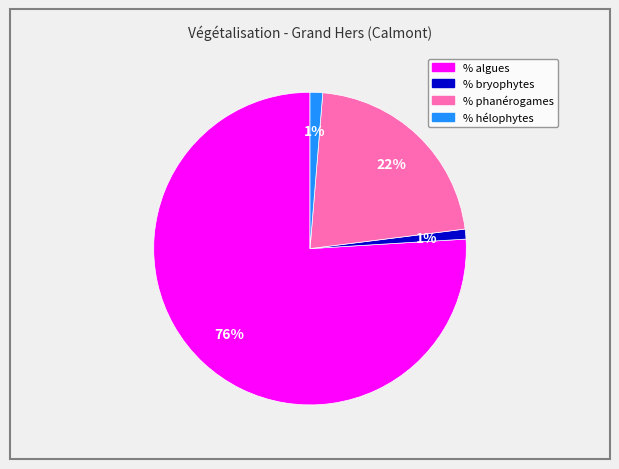

What percentage is the % bryophytes slice, to the nearest percent?

1%